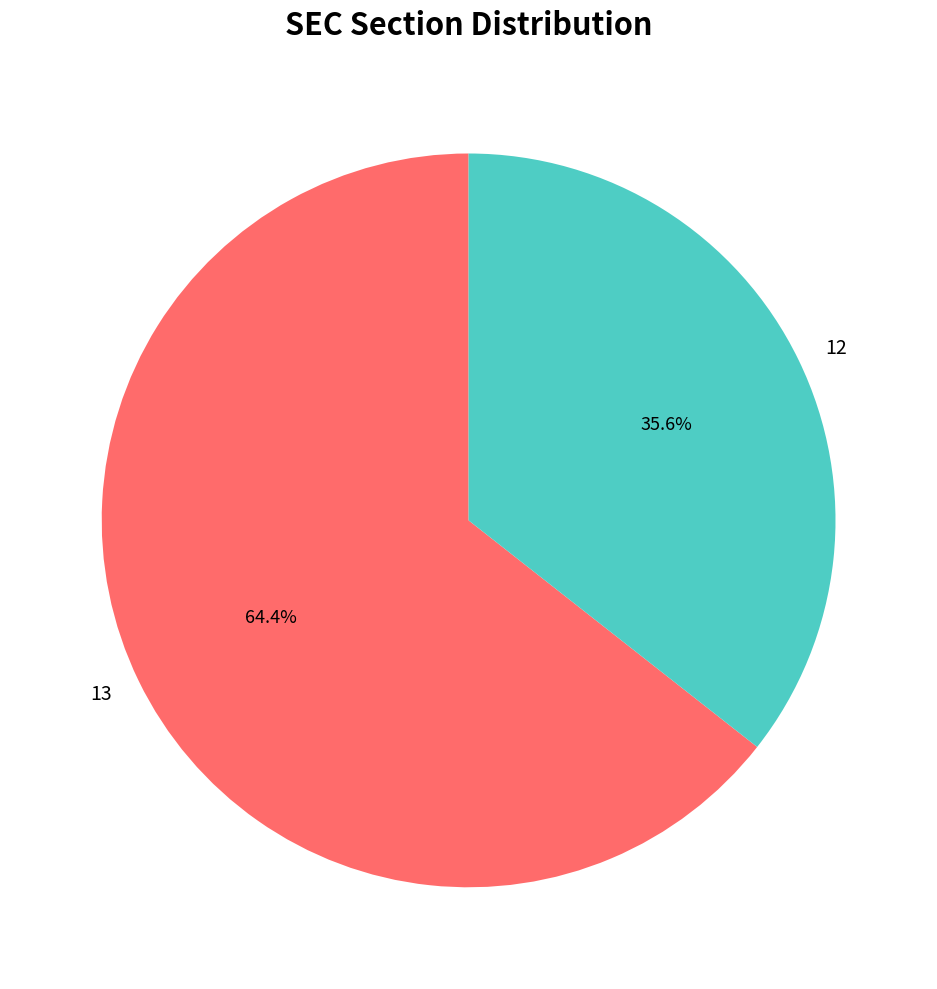

Approximately how many times larger is the value at 13 compared to 12?

1.8